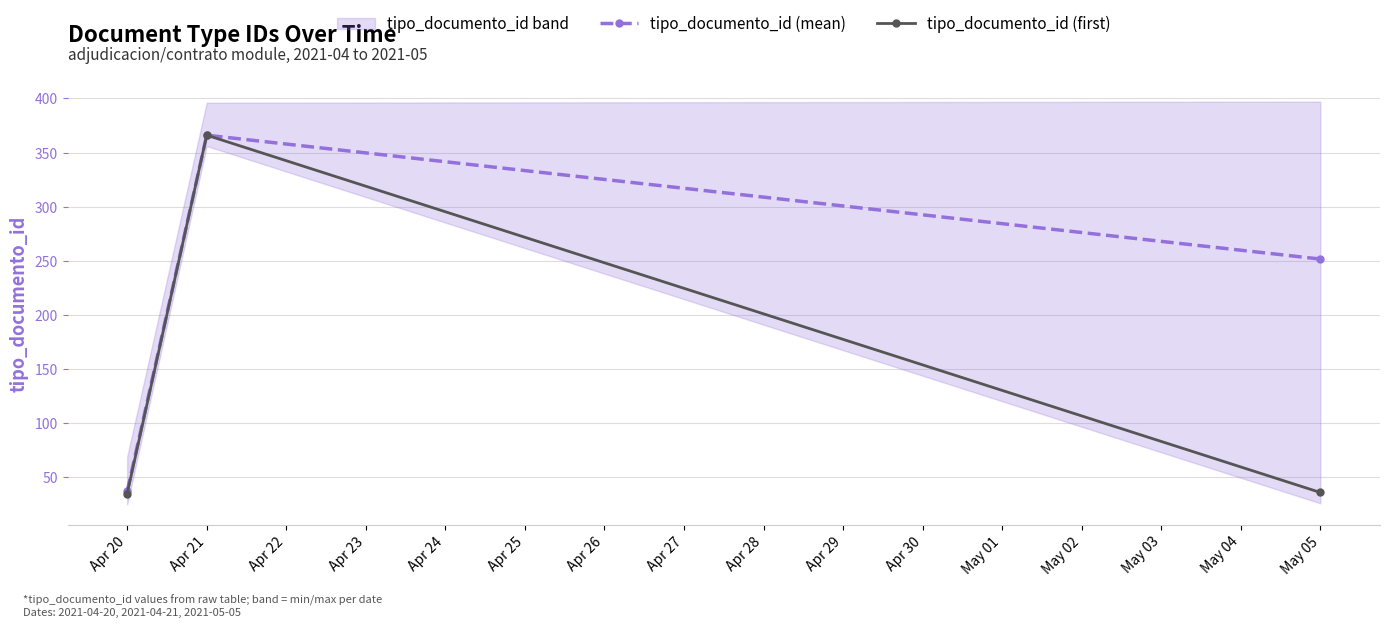

At how many categories does at least one series exceed 84?

2